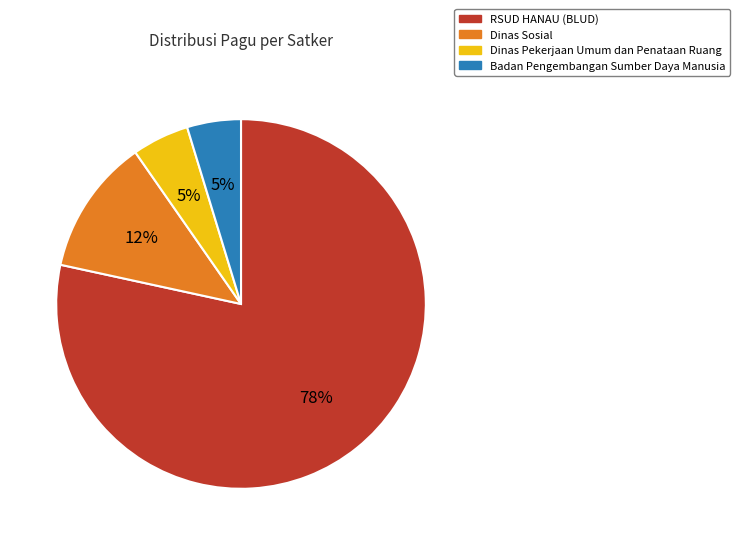

Does any single category account for the majority?

Yes